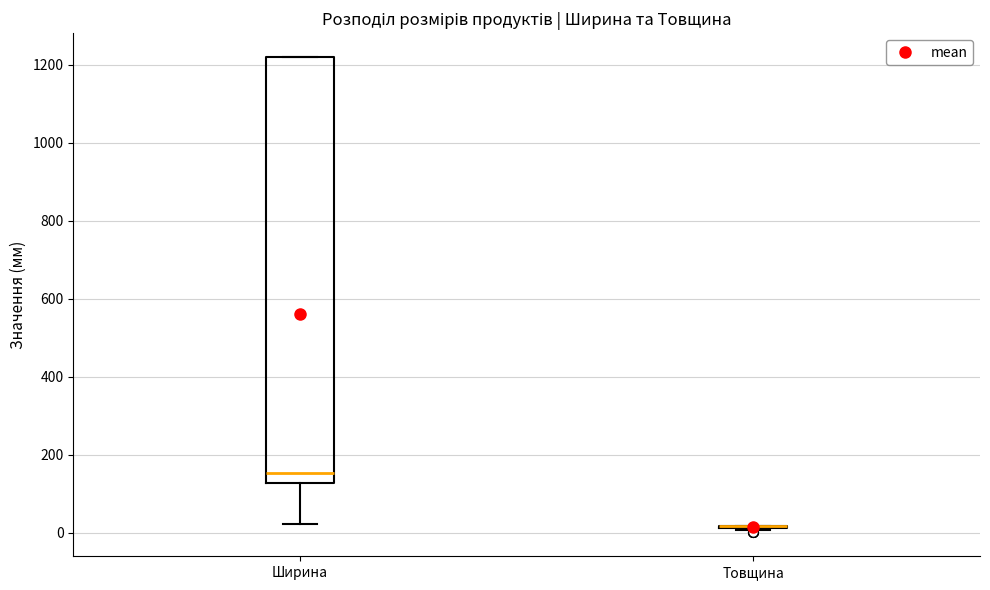

Which box is the tallest, from its lower edge to its upper edge?

Ширина